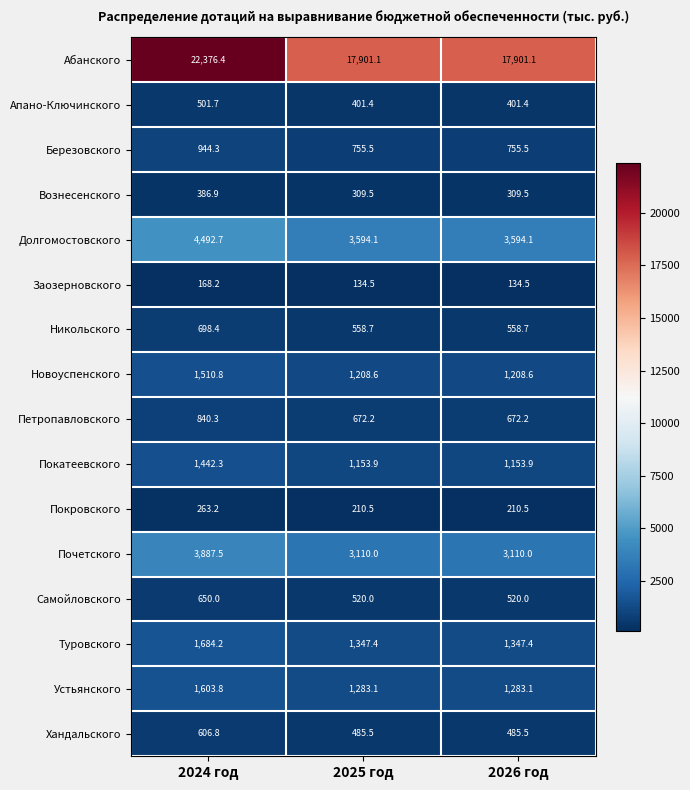

Between 2024 год and 2026 год, which series saw the biggest shift?

Абанского